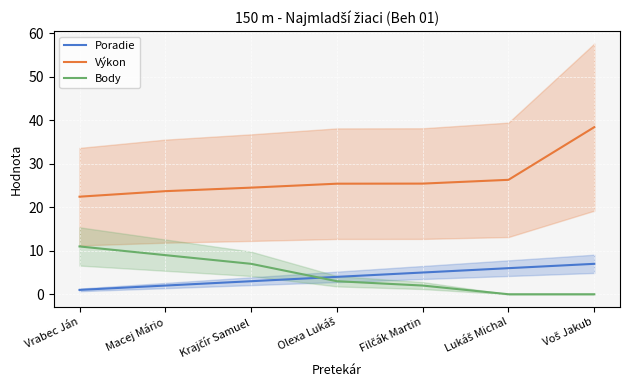

What is the sum of the Výkon values at Krajčír Samuel and Voš Jakub?

63.0